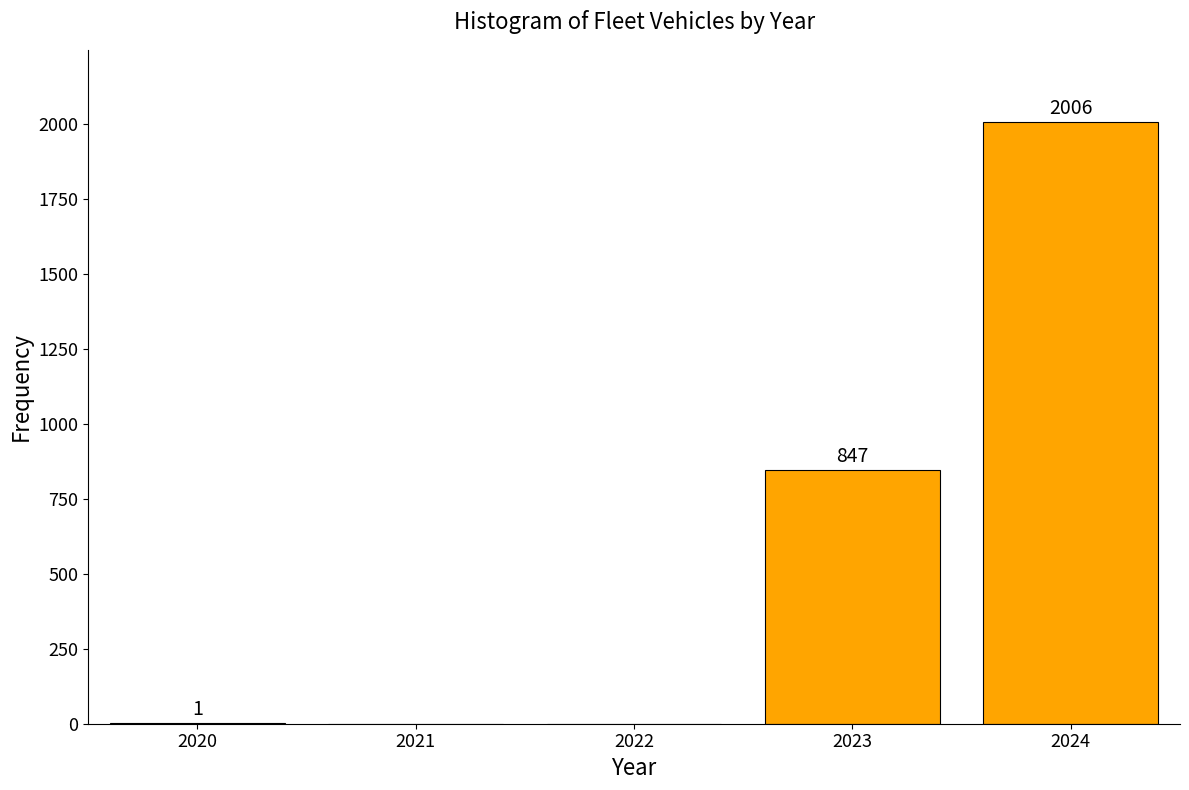

Reading left to right, list all the values displayed in this chart.

2020=1	2021=0	2022=0	2023=847	2024=2006